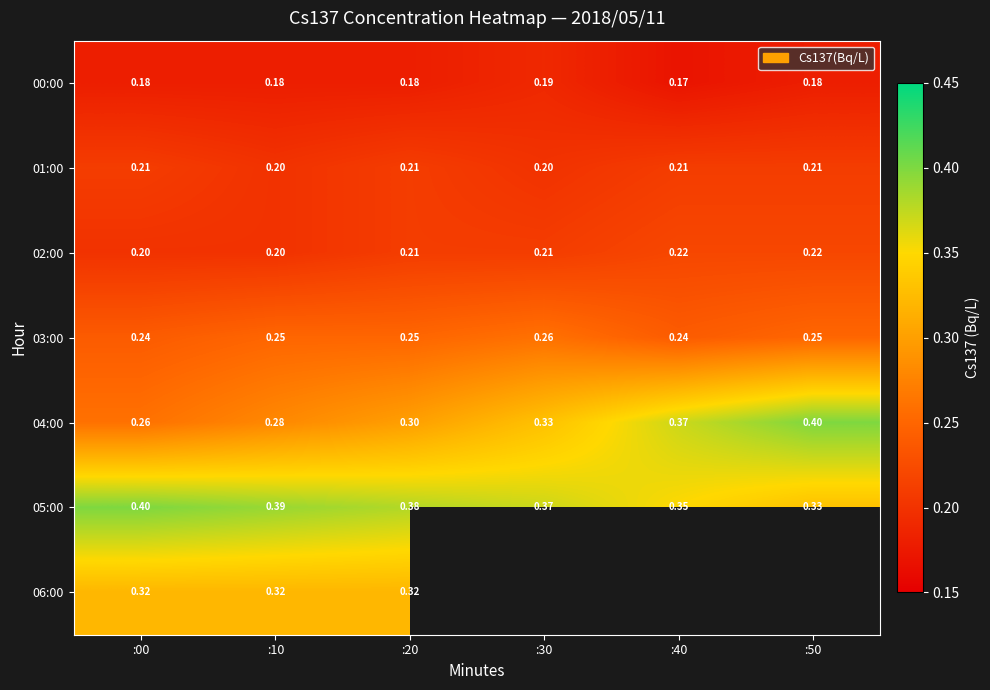

The value of 02:00 at :40 is 0.1. True or false?

False